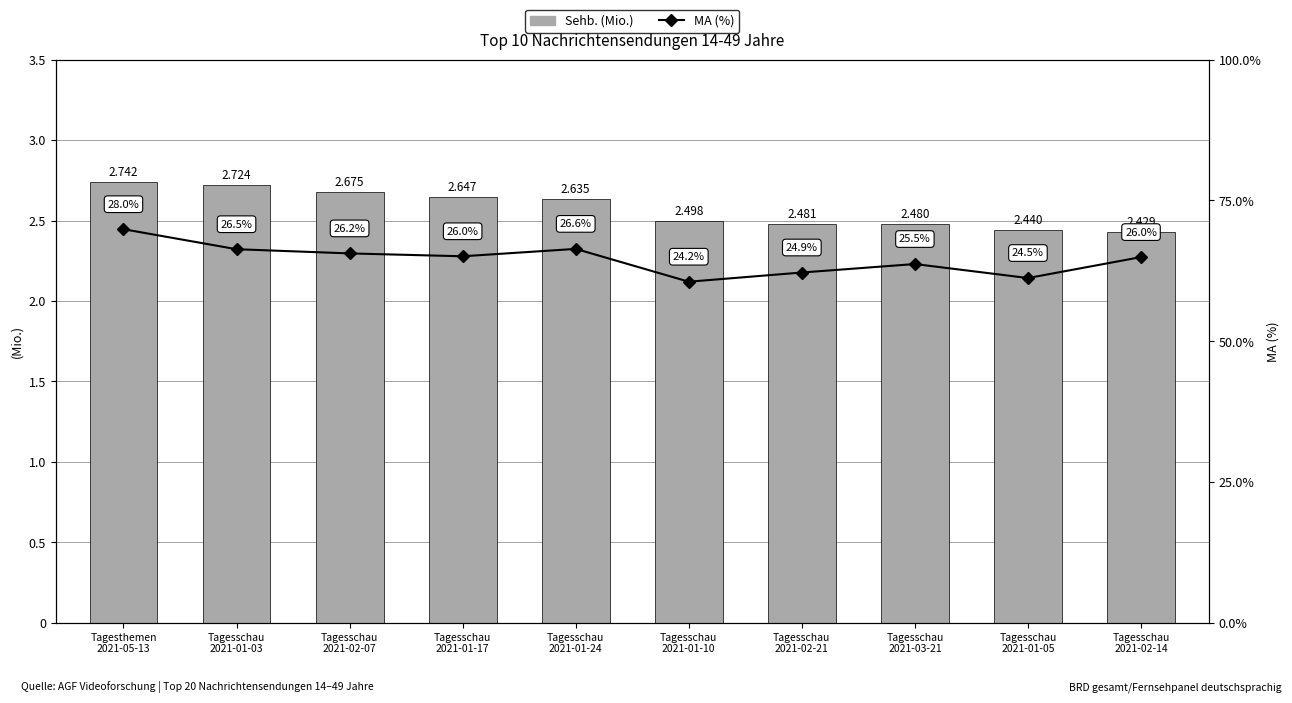

At Tagesschau
2021-01-05, list the series in order from smallest to largest.

Sehb. (Mio.), MA (%)